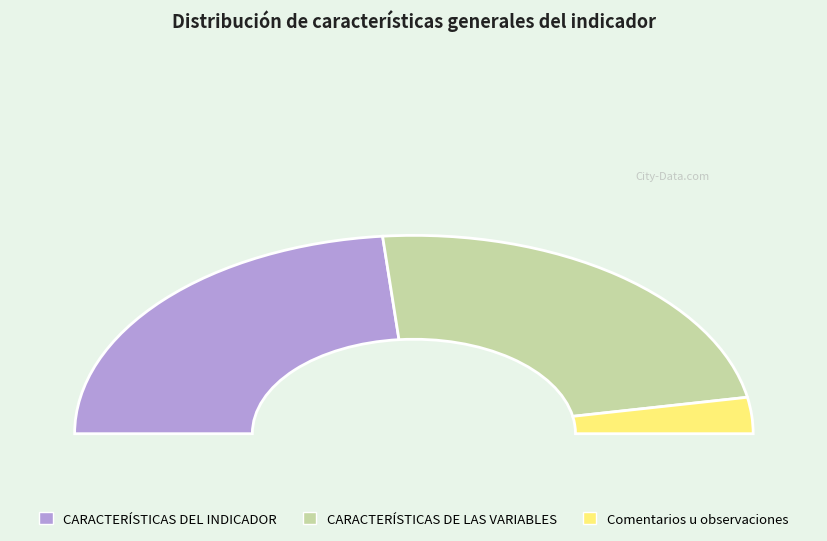

Is the sum of CARACTERÍSTICAS DEL INDICADOR and CARACTERÍSTICAS DE LAS VARIABLES greater than half?

Yes